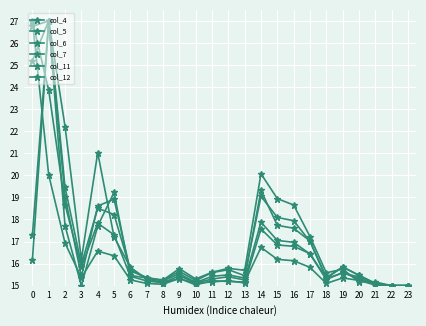

How many series are shown in this chart?

6